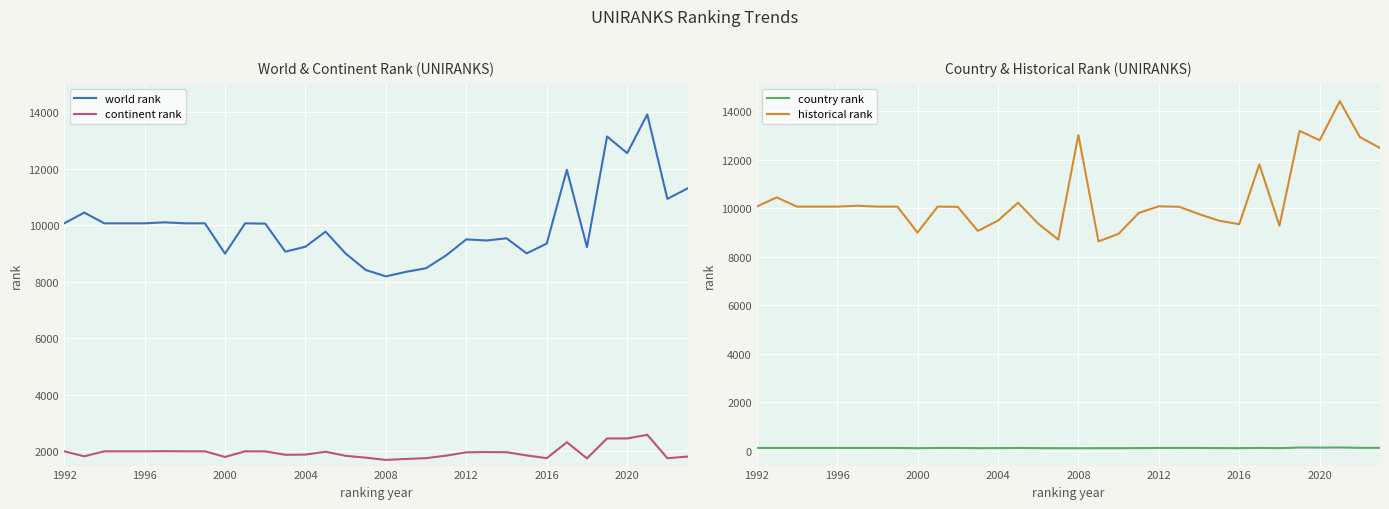

True or false: continent rank and historical rank intersect in this chart.

False